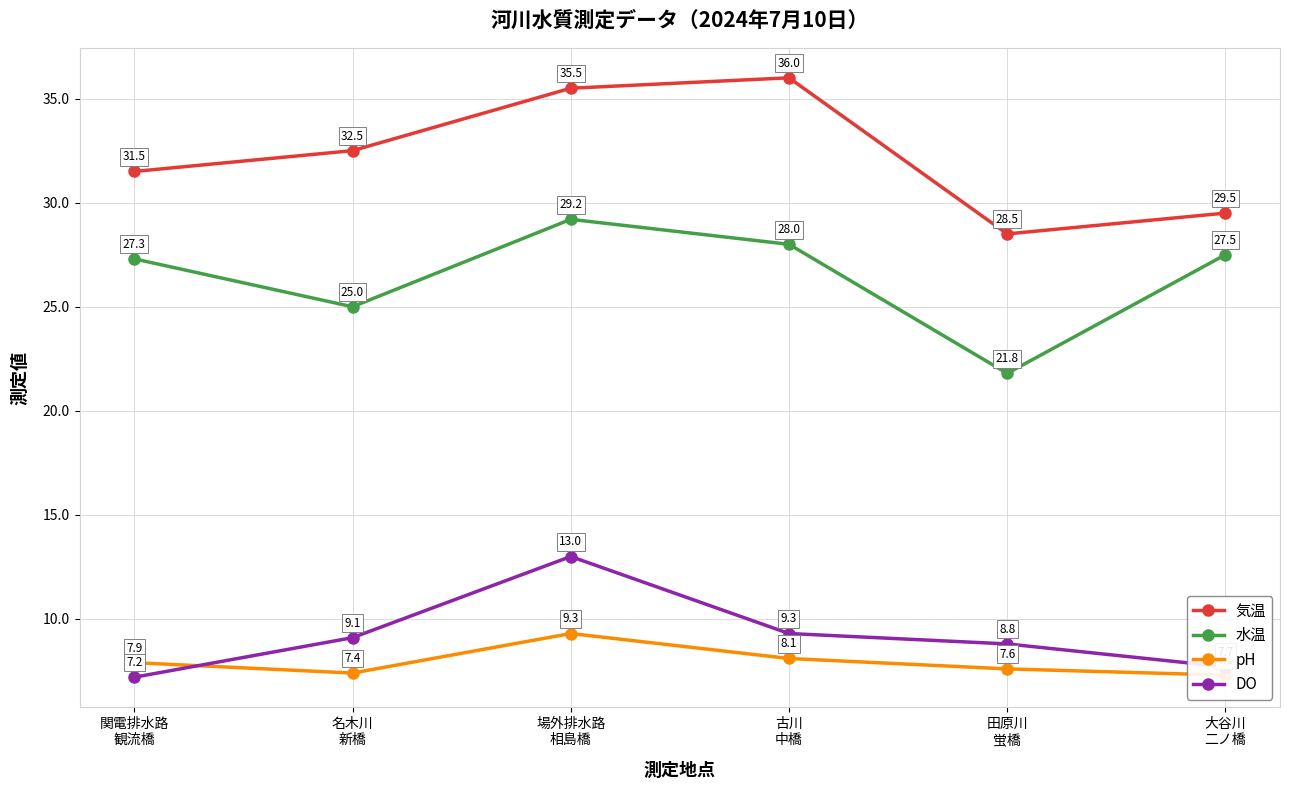

Reading left to right, what are all the values shown in this chart?

気温: 31.5	32.5	35.5	36.0	28.5	29.5
水温: 27.3	25.0	29.2	28.0	21.8	27.5
pH: 7.9	7.4	9.3	8.1	7.6	7.3
DO: 7.2	9.1	13.0	9.3	8.8	7.7